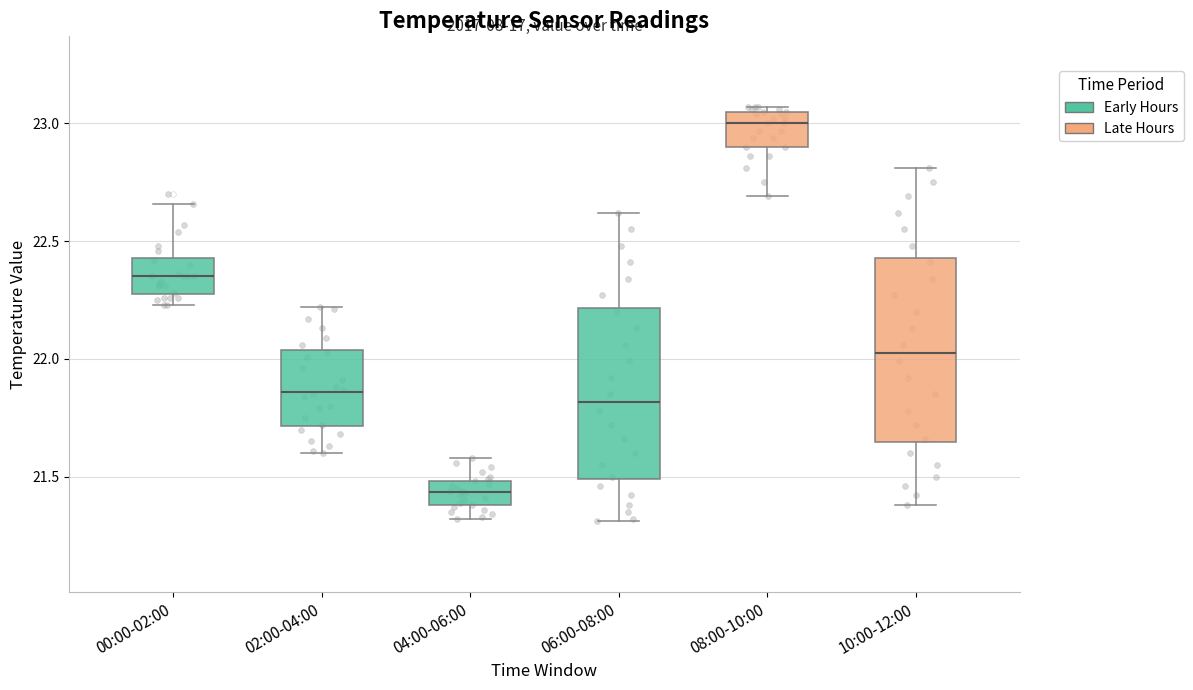

Reading left to right, read every box against the y-axis: the position of its median line, the range the box covers, and the ends of its whiskers. The values are not printed on the chart, so give them approximately, as read against the axis.

00:00-02:00: median 22.35, box 22.30 to 22.45, whiskers 22.25 to 22.65
02:00-04:00: median 21.85, box 21.70 to 22.05, whiskers 21.60 to 22.20
04:00-06:00: median 21.45, box 21.40 to 21.50, whiskers 21.30 to 21.60
06:00-08:00: median 21.80, box 21.50 to 22.20, whiskers 21.30 to 22.60
08:00-10:00: median 23.00, box 22.90 to 23.05, whiskers 22.70 to 23.05 (just above the box's upper edge)
10:00-12:00: median 22.05, box 21.65 to 22.45, whiskers 21.40 to 22.80